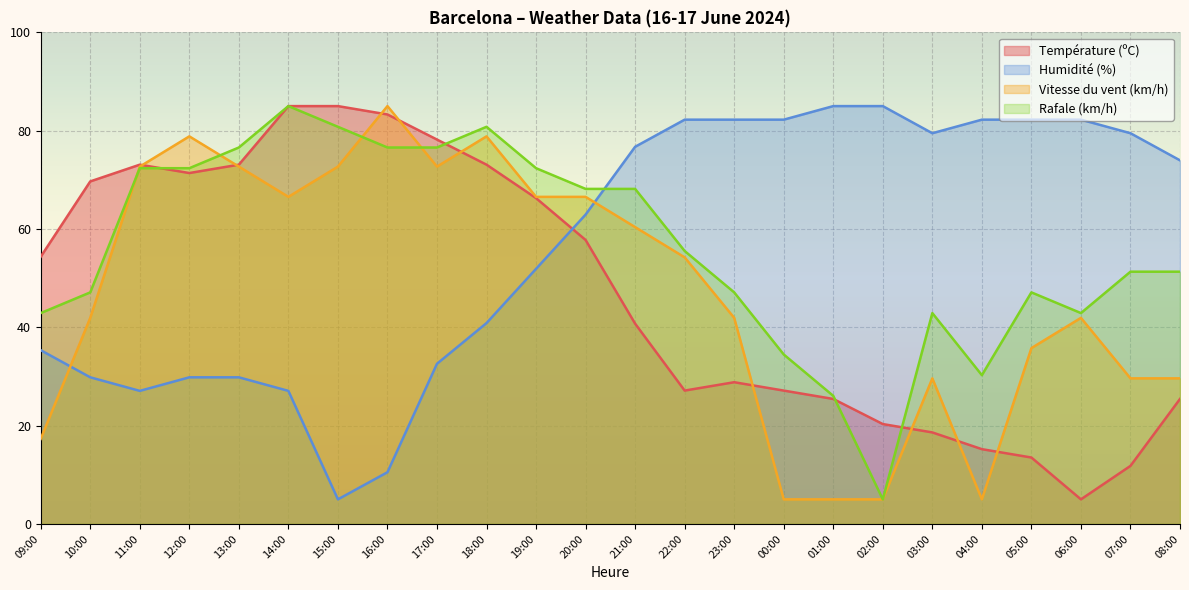

What is the value of the Température (ºC) point at the 11th from the left?

66.3